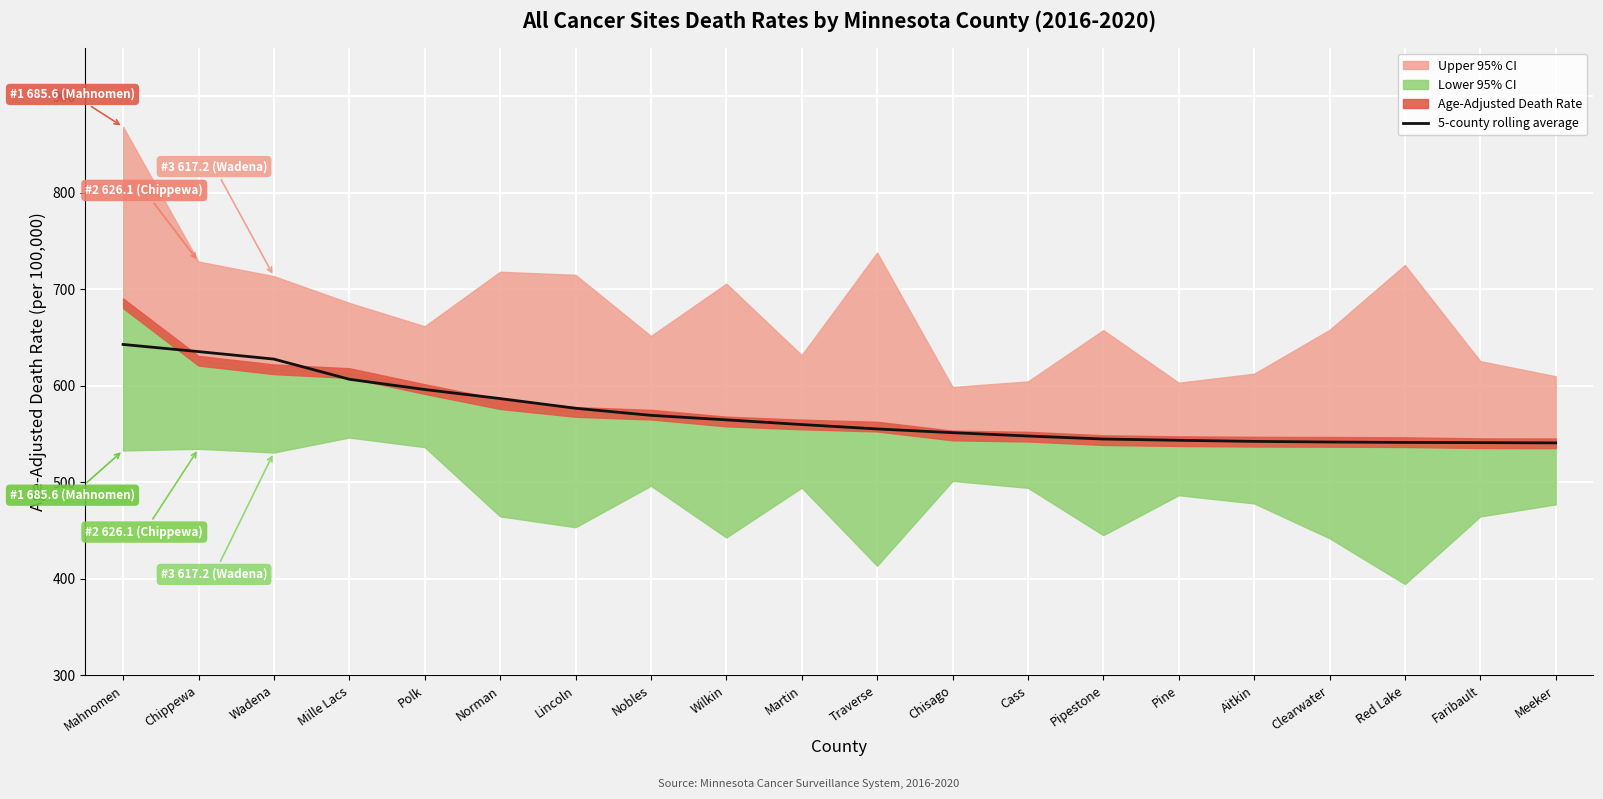

What is the highest value of the 5-county rolling average series?

643.0